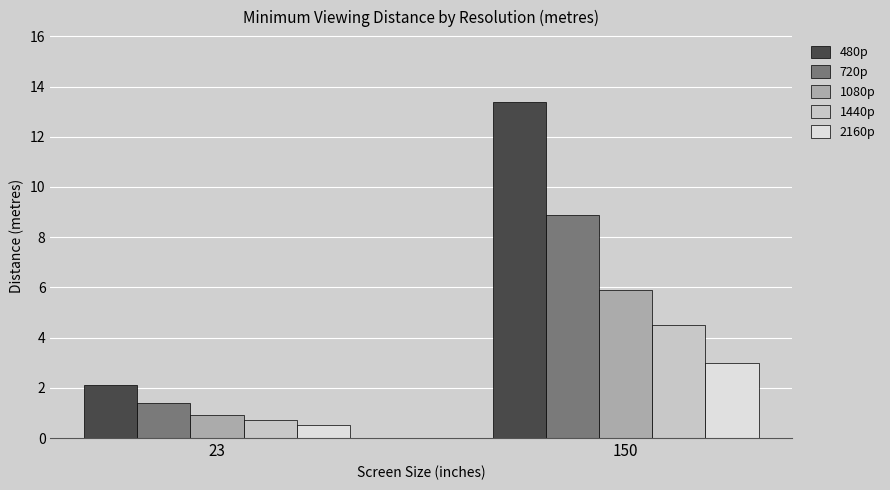

Reading left to right, list all the values displayed in this chart.

480p: 2.1	13.4
720p: 1.4	8.9
1080p: 0.9	5.9
1440p: 0.7	4.5
2160p: 0.5	3.0